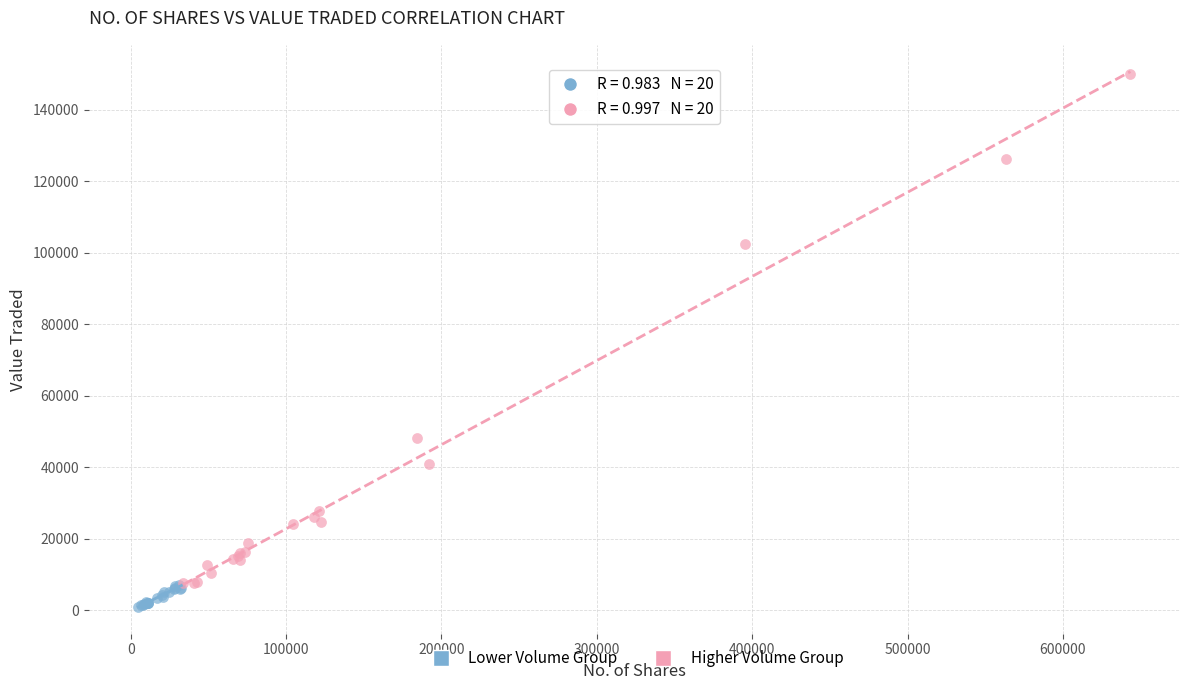

Which series has the largest Y range (max minus min)?

Higher Volume Group